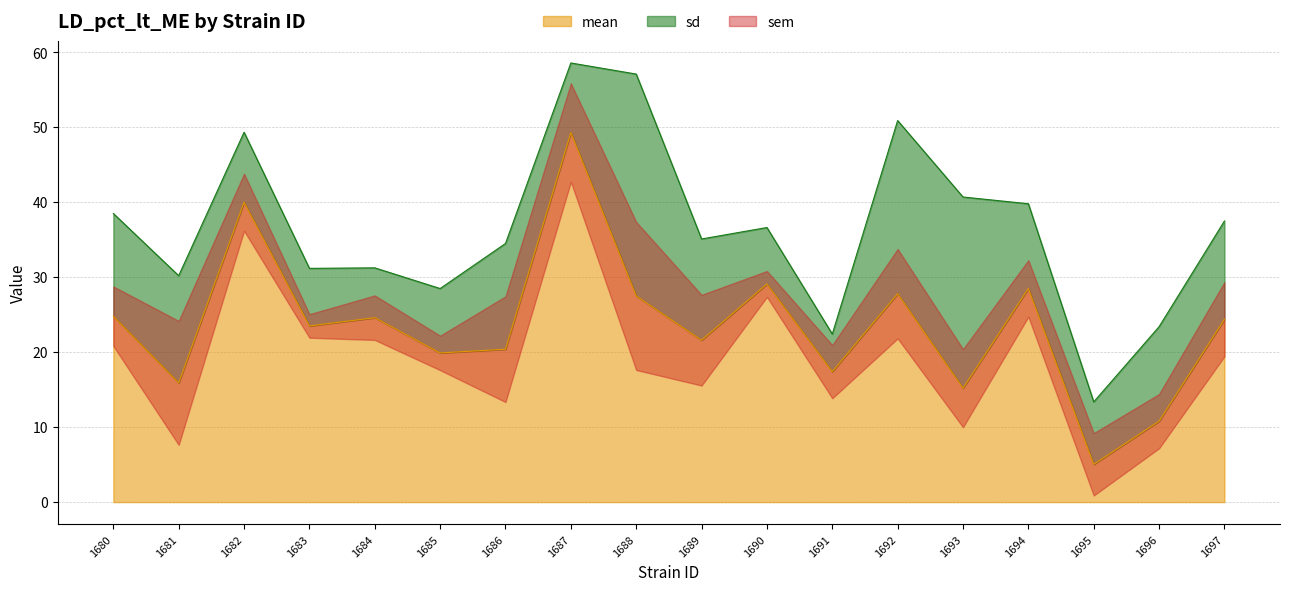

What is the spread (max minus min) of values at 1695?

4.2